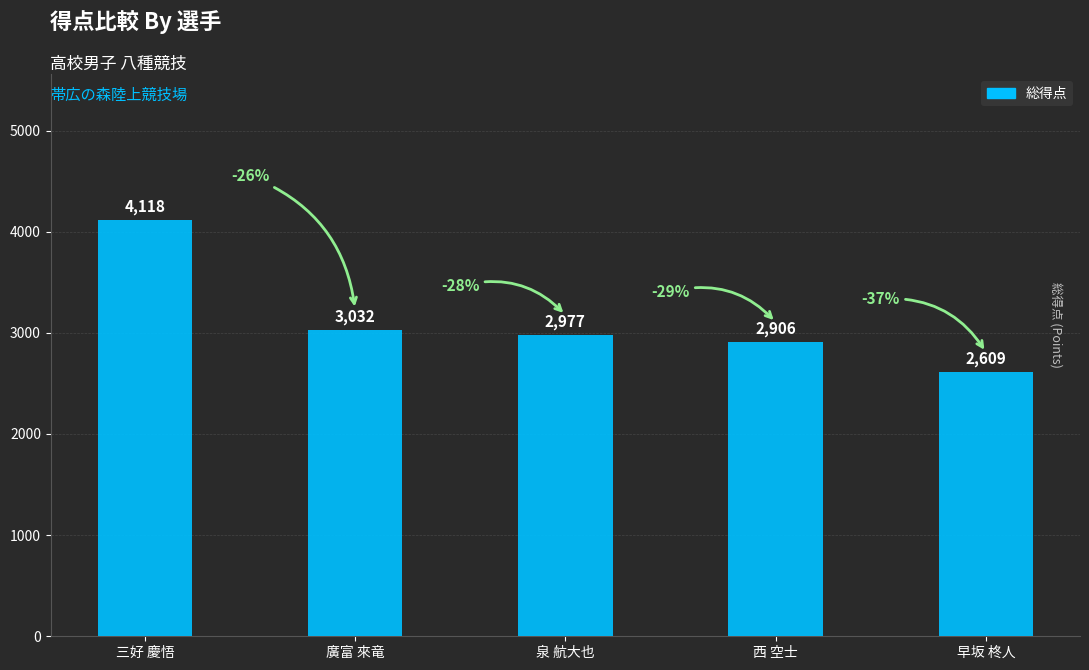

Where is the data nearest to the value 3363?

廣富 來竜